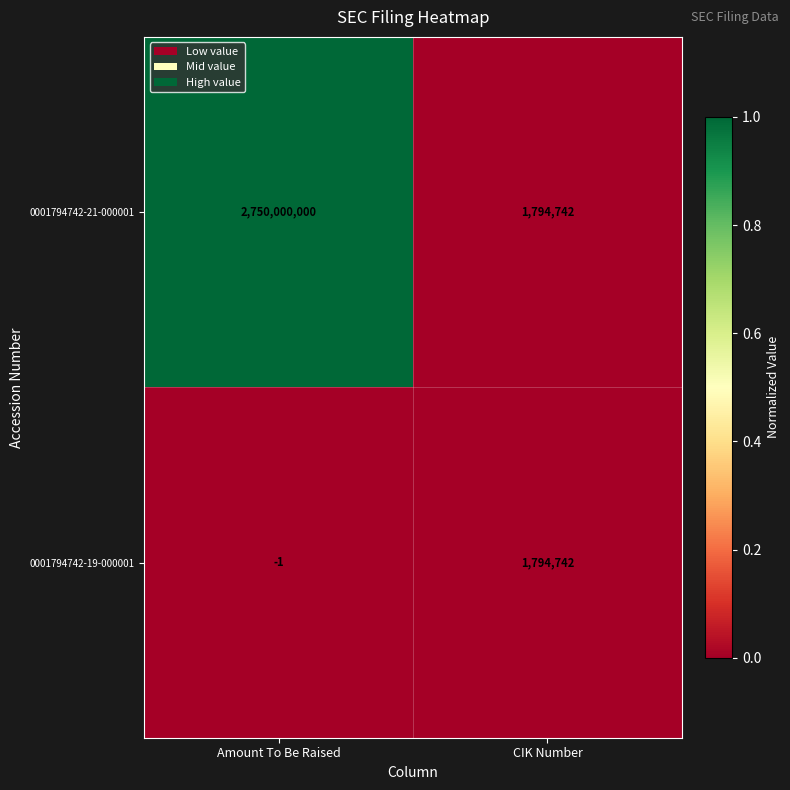

Reading right to left, list all the values displayed in this chart.

0001794742-21-000001: CIK Number=1794742	Amount To Be Raised=2750000000
0001794742-19-000001: CIK Number=1794742	Amount To Be Raised=-1